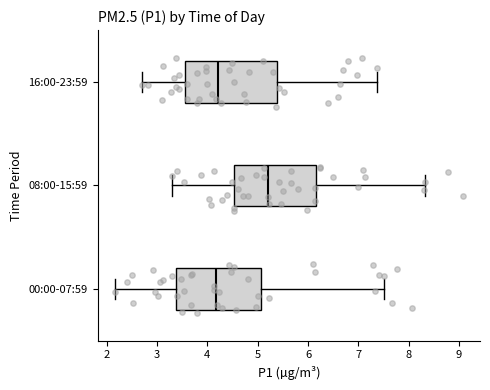

Where does the median line of the box for 16:00-23:59 sit on the x-axis? The values are not printed on the chart, so give them approximately, as read against the axis.

4.2